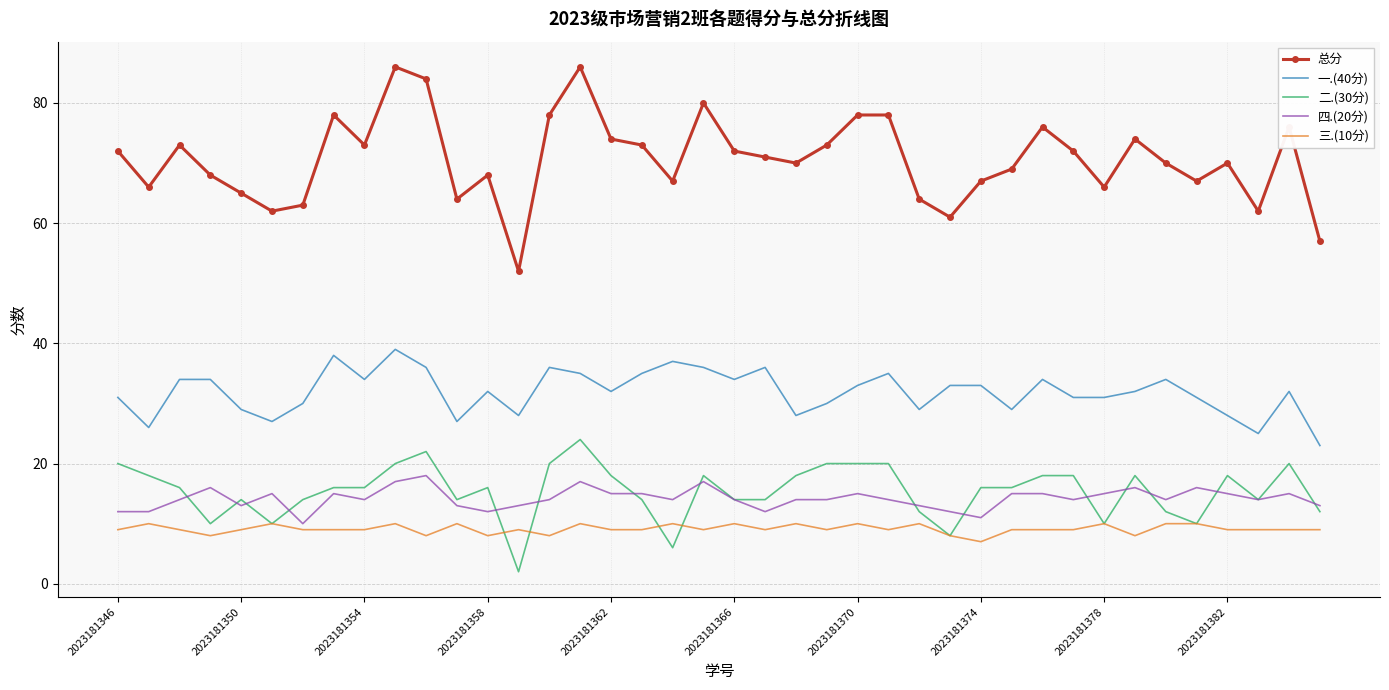

Which series has the largest total across all categories?

总分